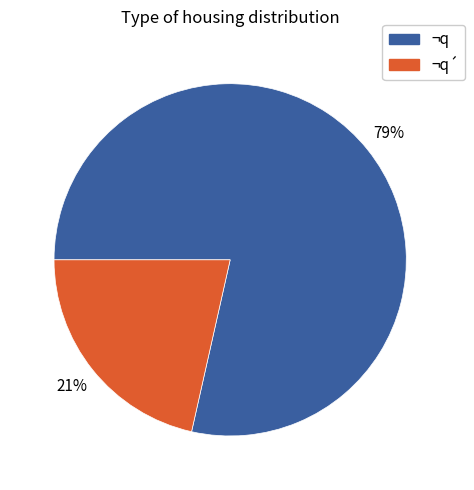

Is there any slice that represents more than half of the pie?

Yes